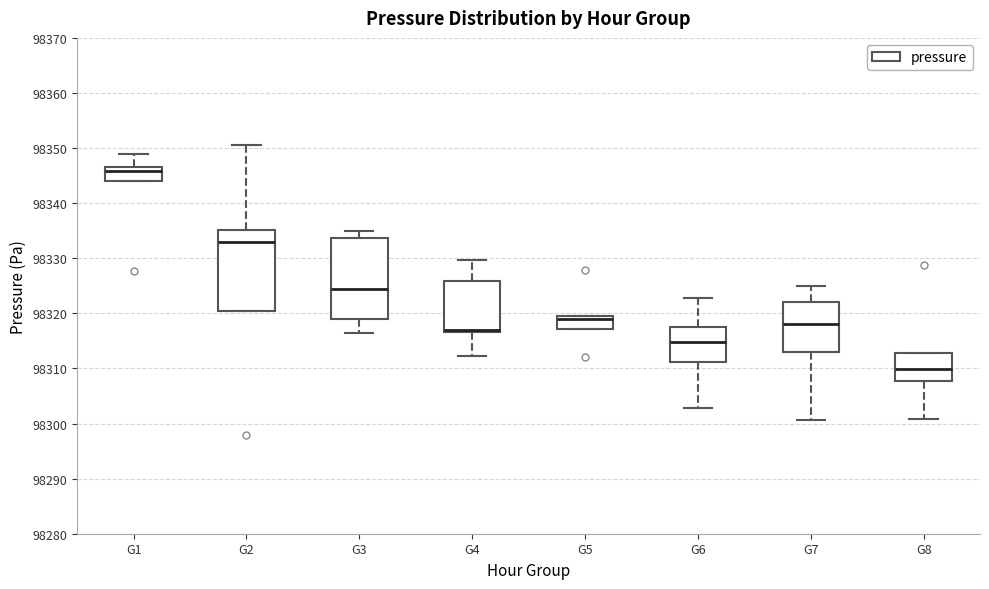

Reading left to right, read every box against the y-axis: the position of its median line, the range the box covers, and the ends of its whiskers. The values are not printed on the chart, so give them approximately, as read against the axis.

G1: median 98346, box 98344 to 98347, whiskers 98344 to 98349
G2: median 98333, box 98320 to 98335, whiskers 98320 to 98351
G3: median 98324, box 98319 to 98334, whiskers 98317 to 98335
G4: median 98317 (just above the box's lower edge), box 98317 to 98326, whiskers 98312 to 98330
G5: median 98319, box 98317 to 98320, whiskers 98317 to 98320
G6: median 98315, box 98311 to 98318, whiskers 98303 to 98323
G7: median 98318, box 98313 to 98322, whiskers 98301 to 98325
G8: median 98310, box 98308 to 98313, whiskers 98301 to 98313